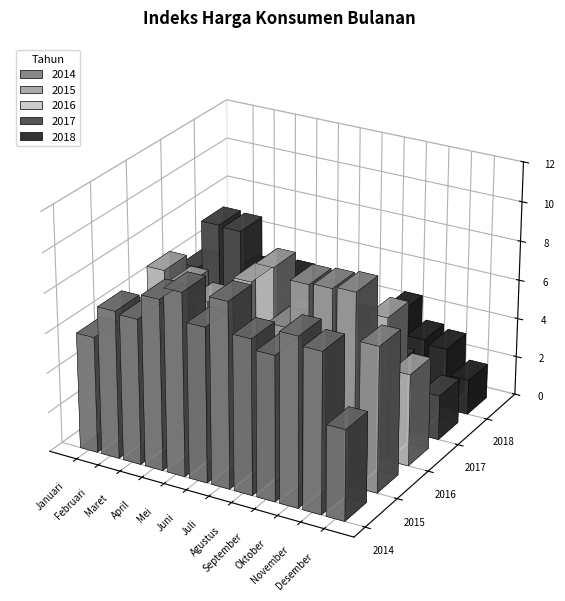

What is the difference between the second highest and minimum values in the 2018 series?

3.1